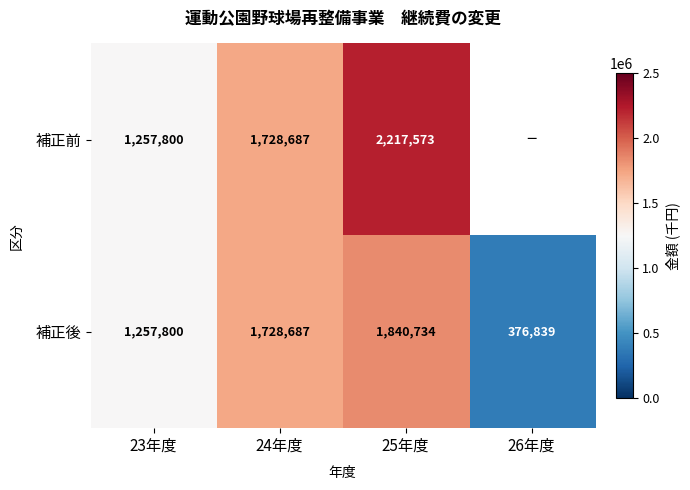

Is it true that 補正前 equals 1095907 at 24年度?

False